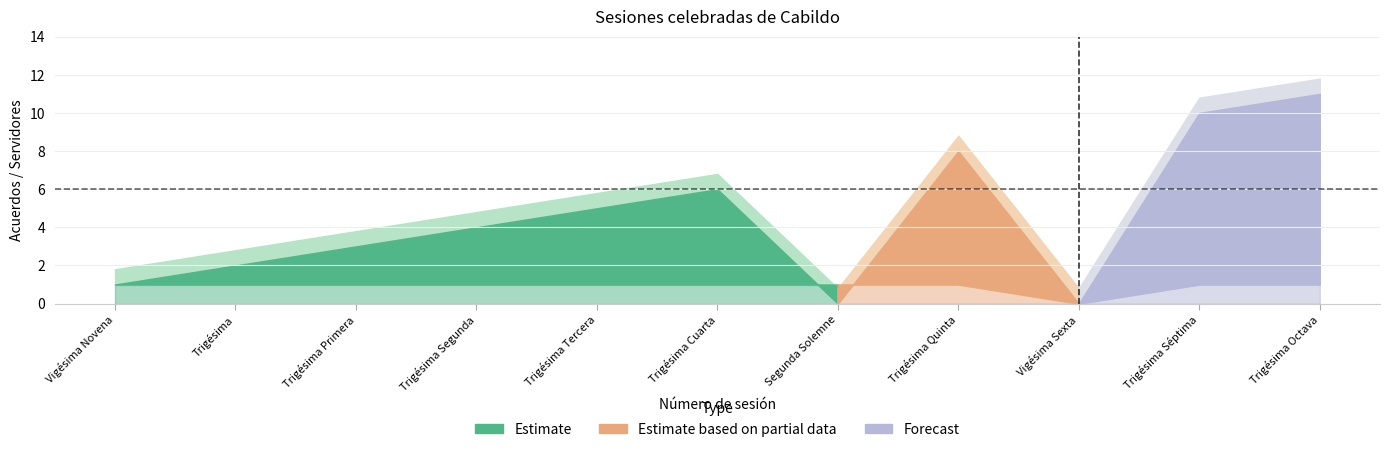

Which has a higher value, Vigésima Sexta or Trigésima?

Trigésima